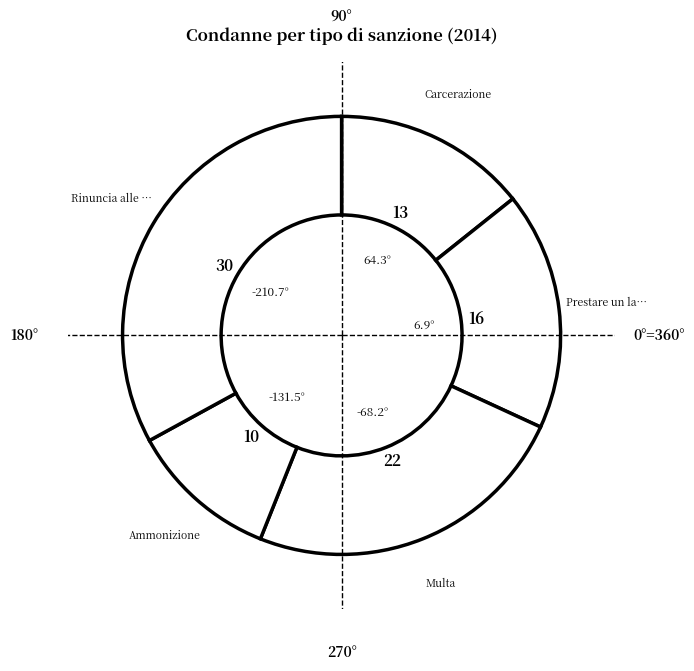

How many segments does this pie chart have?

5